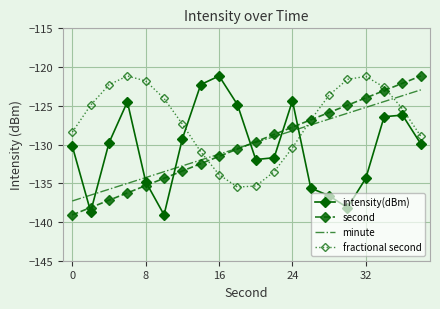

True or false: intensity(dBm) and second intersect in this chart.

True